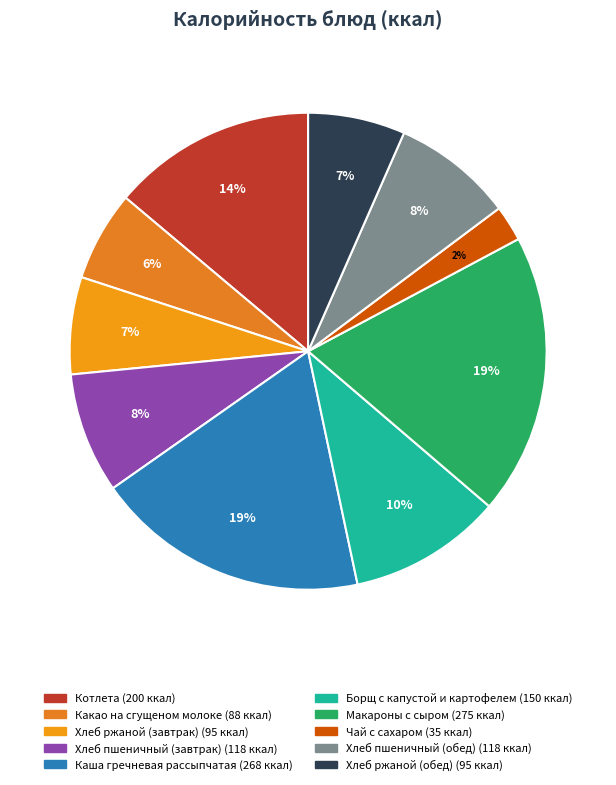

Is there a majority slice in this chart?

No